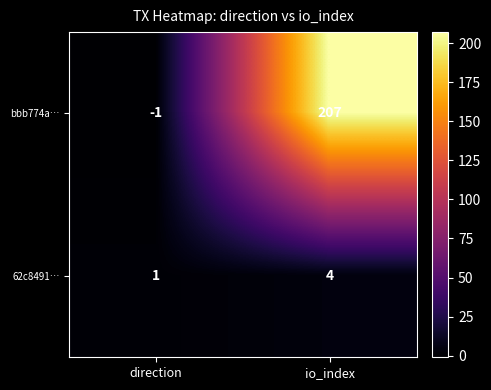

What is the maximum value shown in the chart?

207